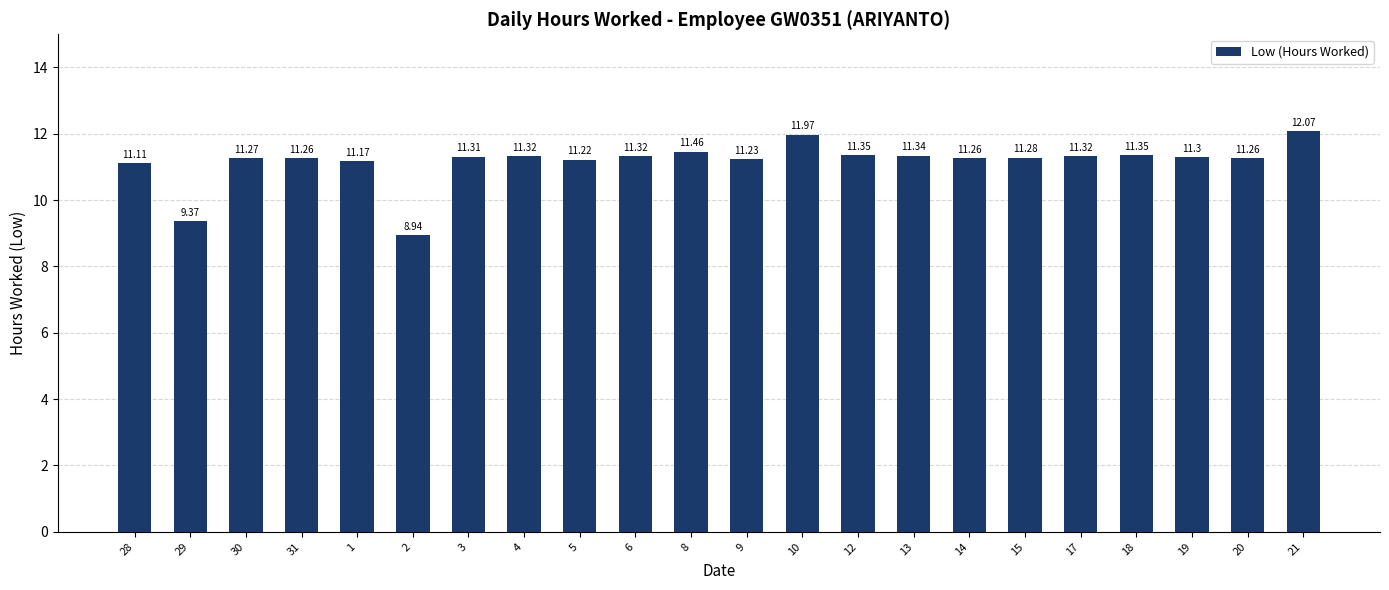

What is the ratio of the value at 29 to the value at 6?

0.8